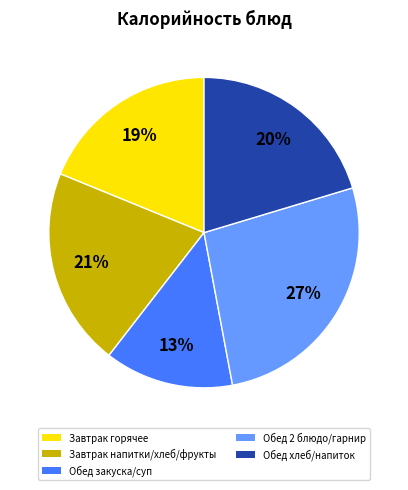

What is the largest slice in the pie chart?

Обед 2 блюдо/гарнир